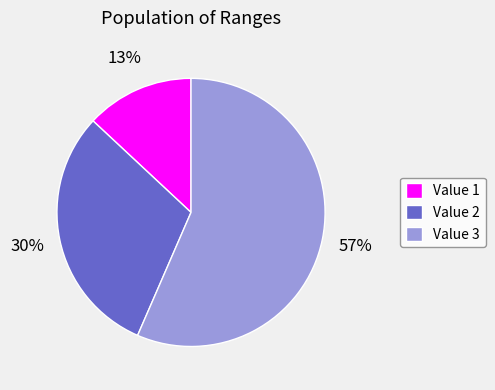

Count the number of slices in the pie.

3